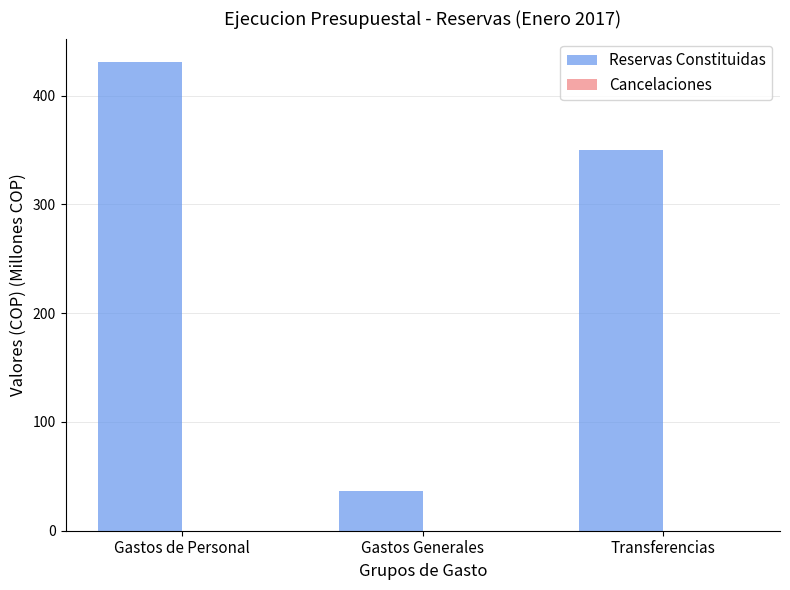

Which has a higher value, Transferencias or Gastos de Personal?

Gastos de Personal